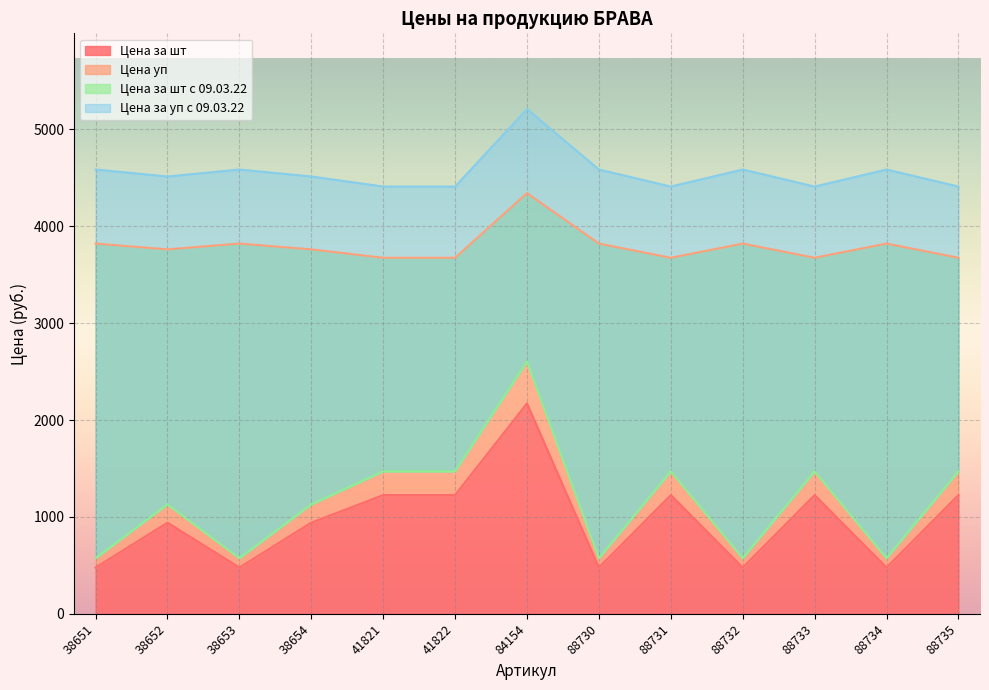

What are all the series names shown in the legend?

Цена за шт, Цена уп, Цена за шт с 09.03.22, Цена за уп с 09.03.22